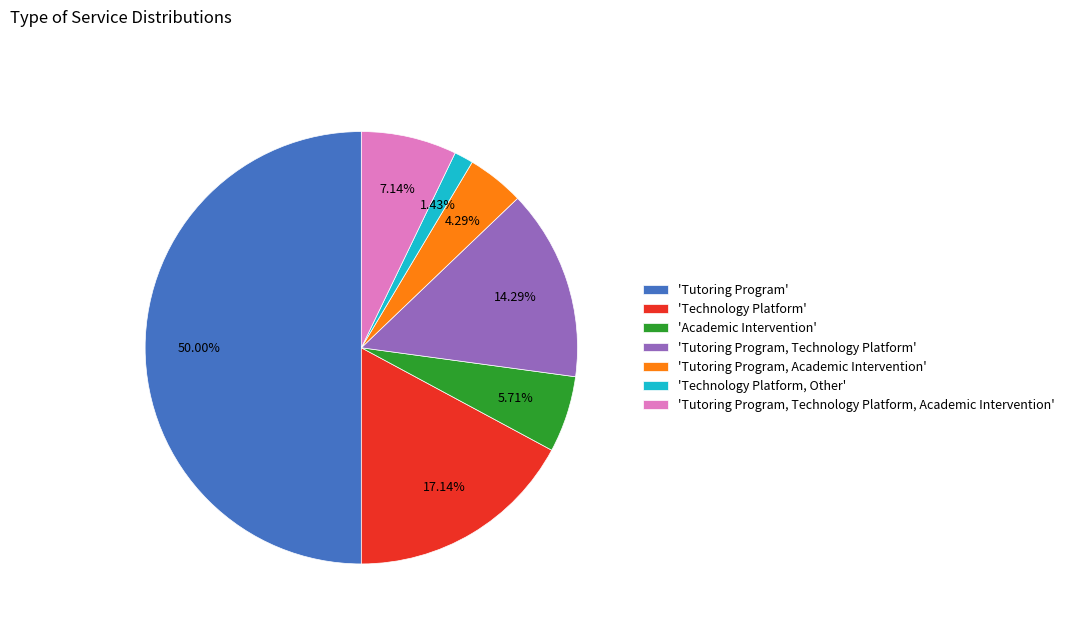

Does 'Academic Intervention' account for over 50% of the chart?

No